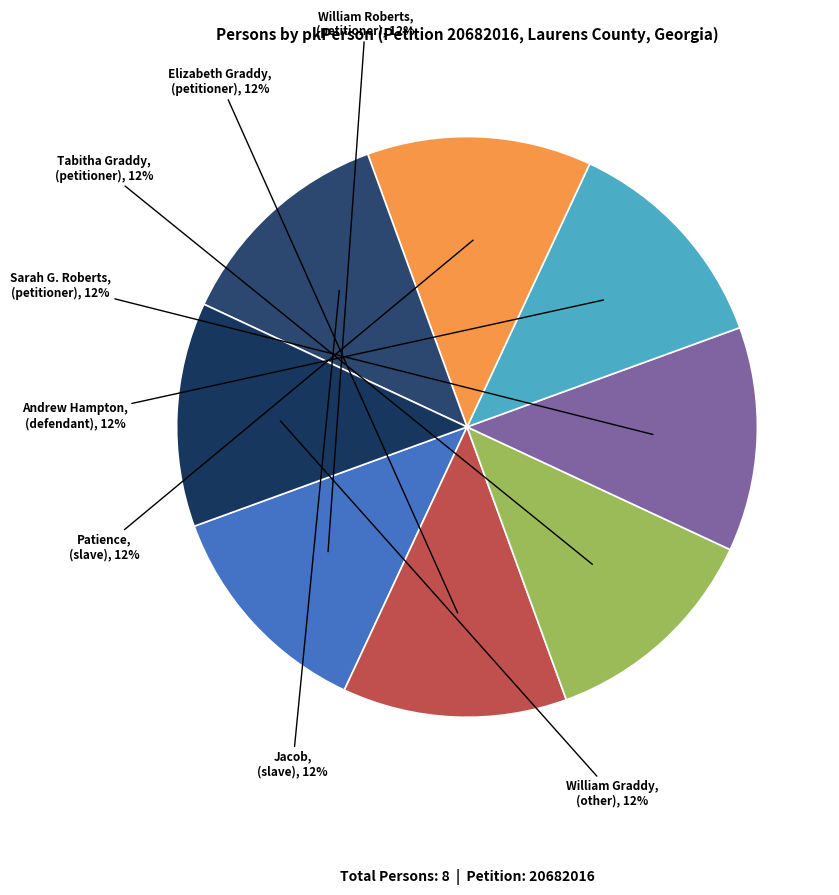

To the nearest percent, what is the average slice percentage?

12%